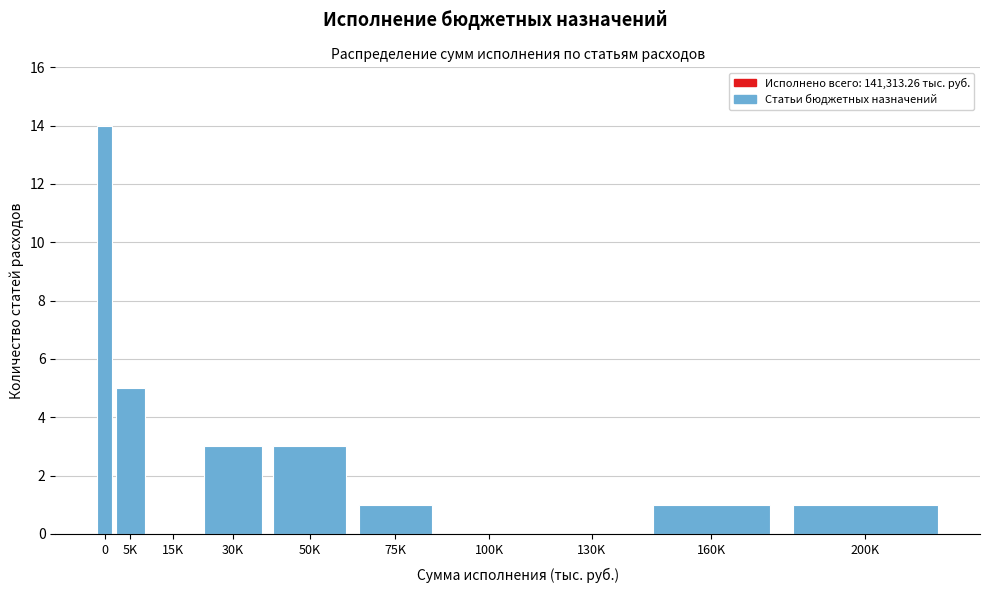

Reading left to right, transcribe all the data shown in this chart.

0=14	5K=5	15K=0	30K=3	50K=3	75K=1	100K=0	130K=0	160K=1	200K=1